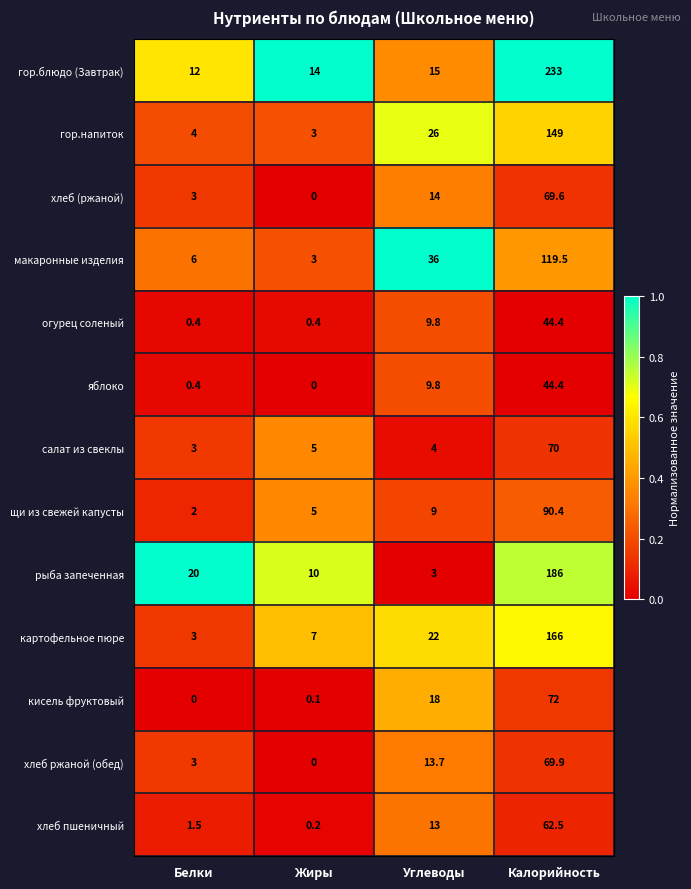

Is it true that салат из свеклы equals 6.3 at Углеводы?

False